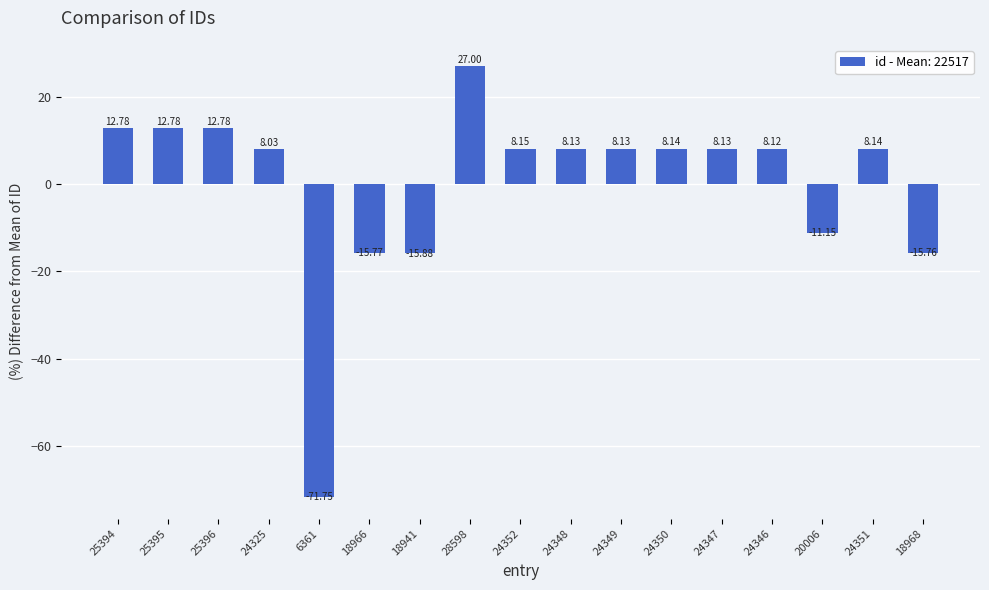

Is it true that the value at 24349 is 8.1?

True